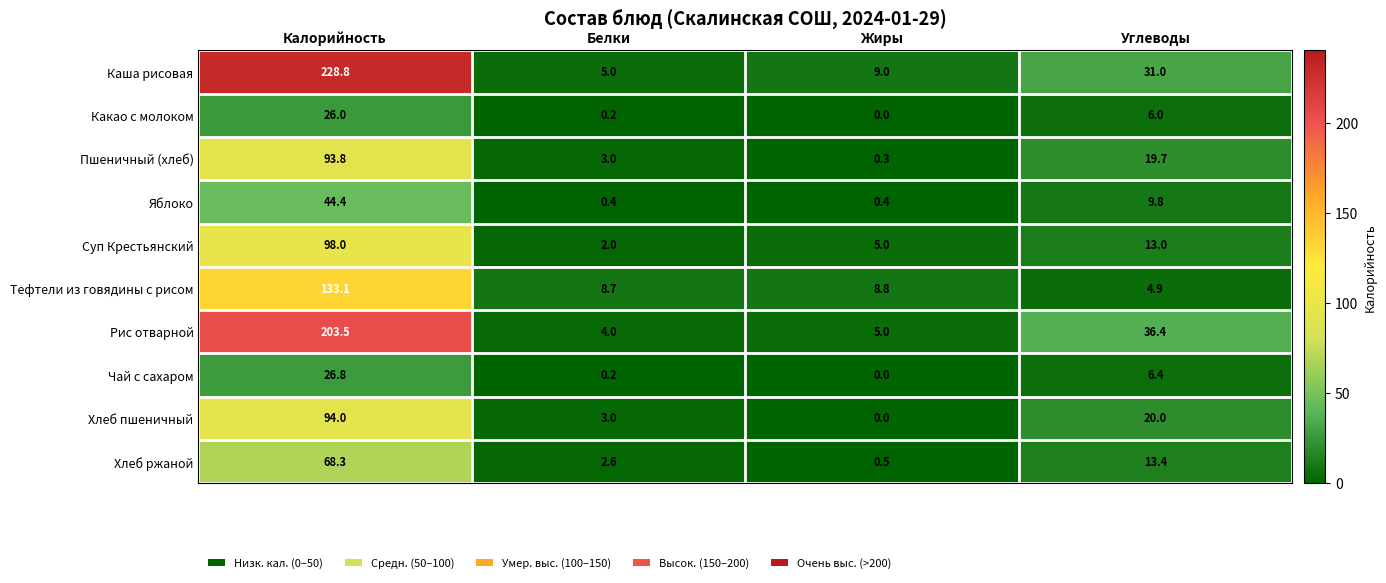

At how many categories does at least one series exceed 145?

1